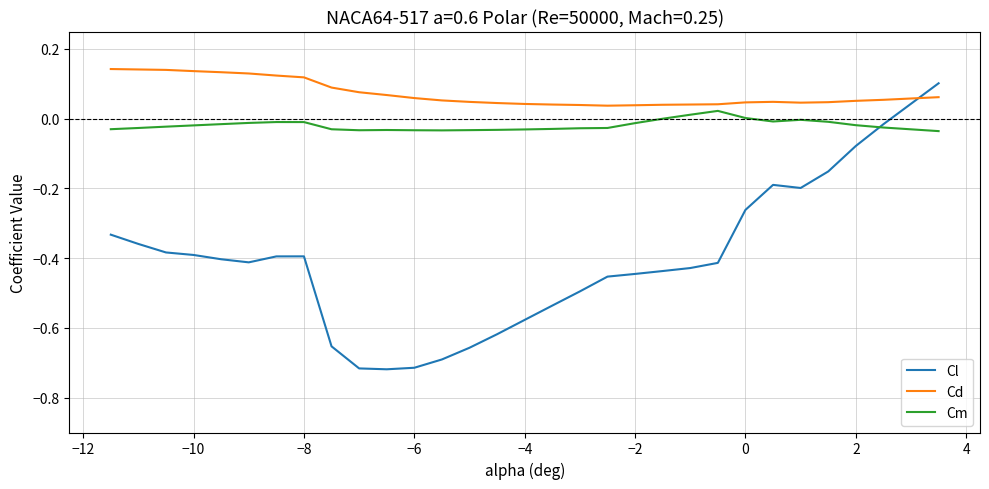

Which series ends up on top after the final intersection of Cd and Cl?

Cl